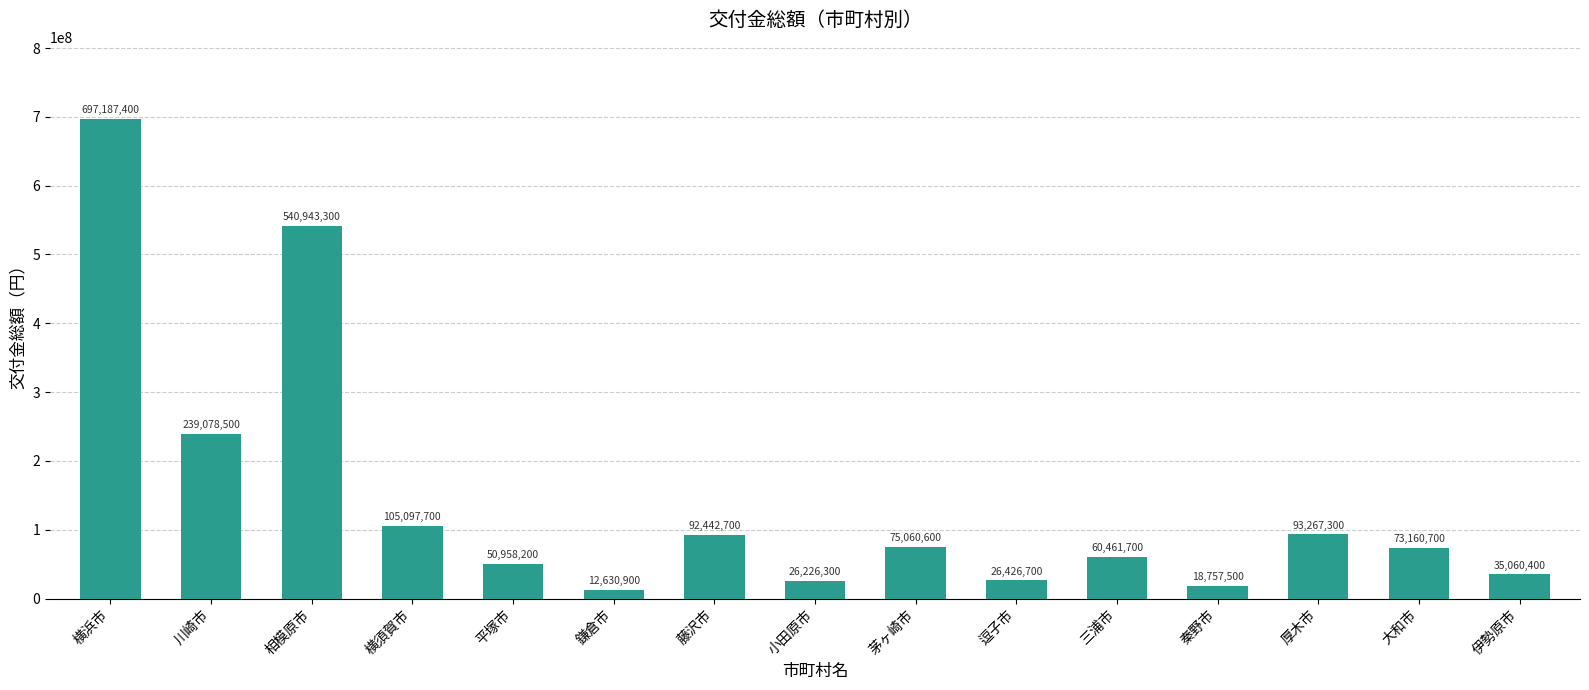

Where does the data first go above 73160700?

横浜市